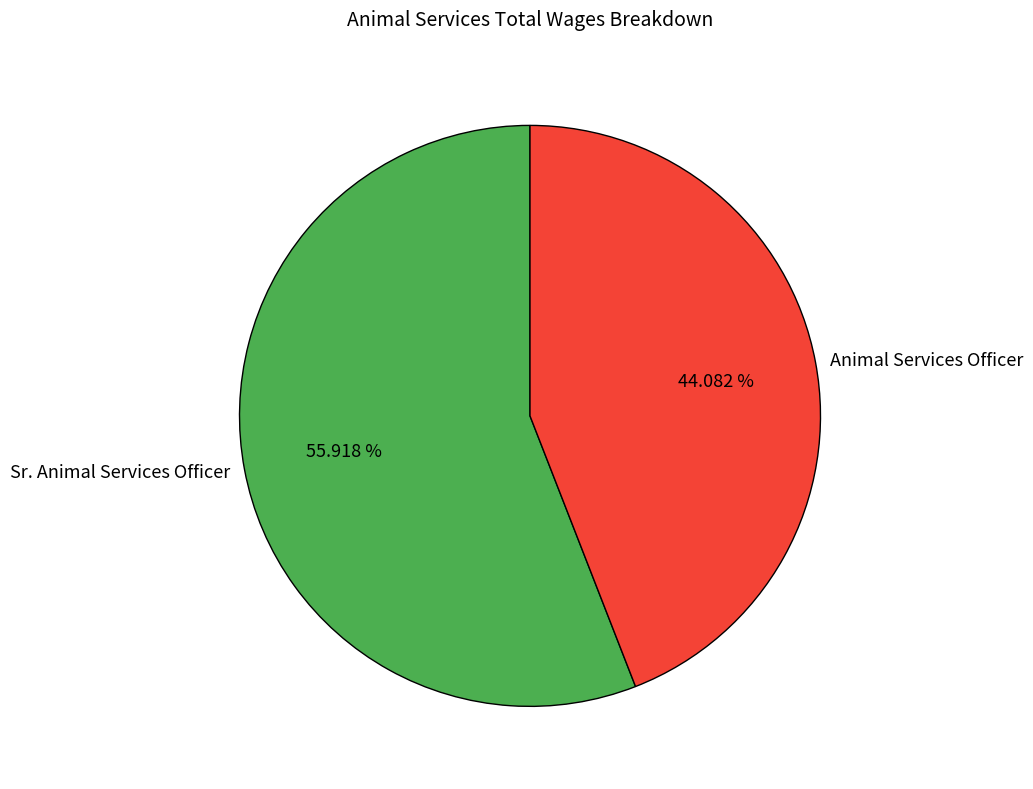

Rank the categories by value from lowest to highest.

Animal Services Officer, Sr. Animal Services Officer